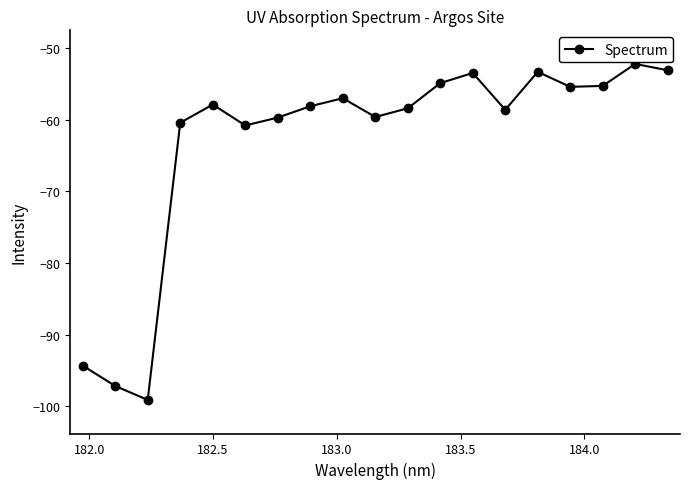

How many points are lower than both their immediate neighbors (excluding endpoints)?

5